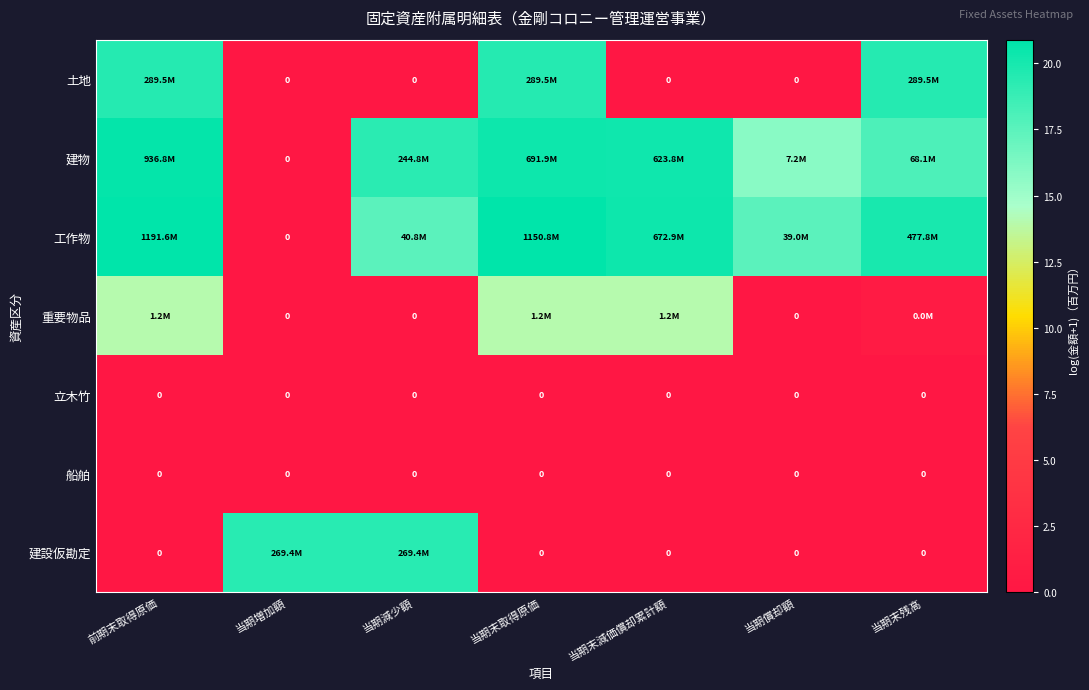

At how many categories does at least one series exceed 16?

7